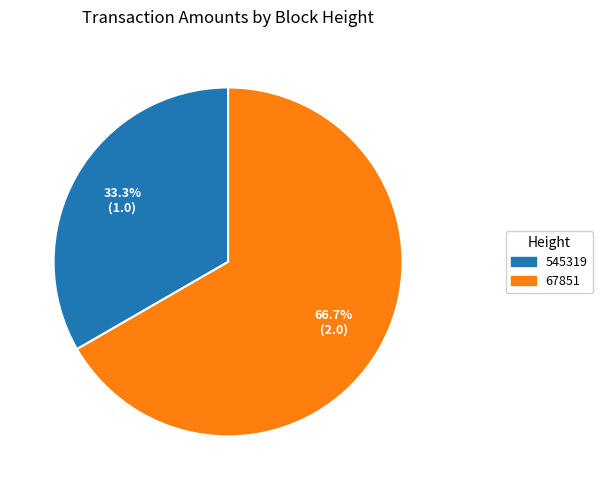

What percentage is the 545319 slice, to the nearest percent?

33%